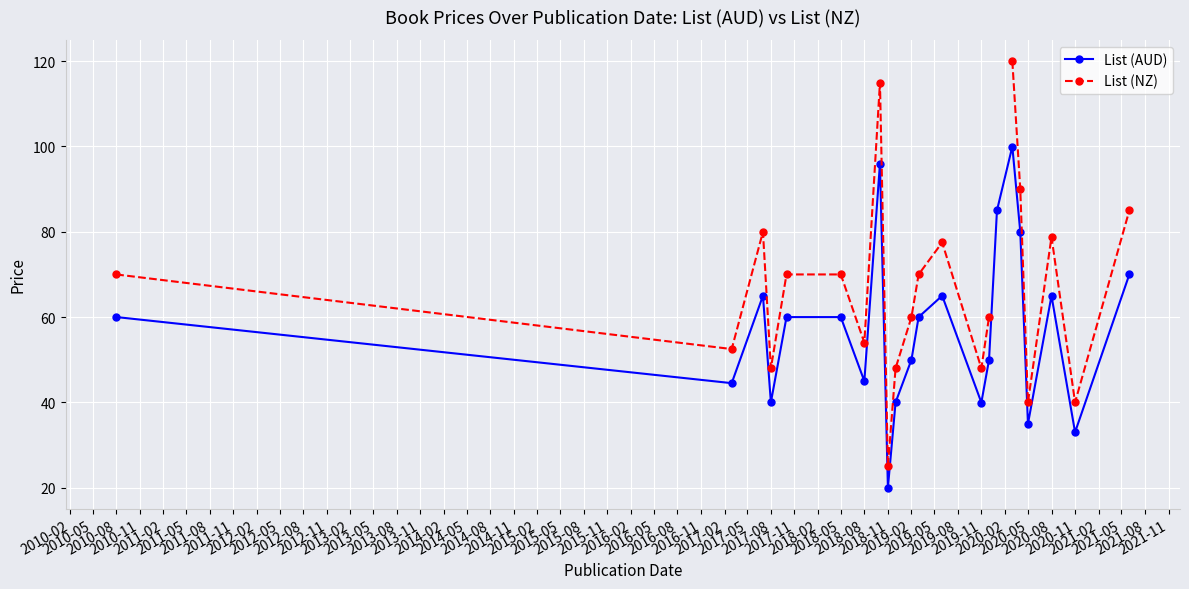

In List (AUD), how many points are lower than both neighbors (excluding endpoints)?

7